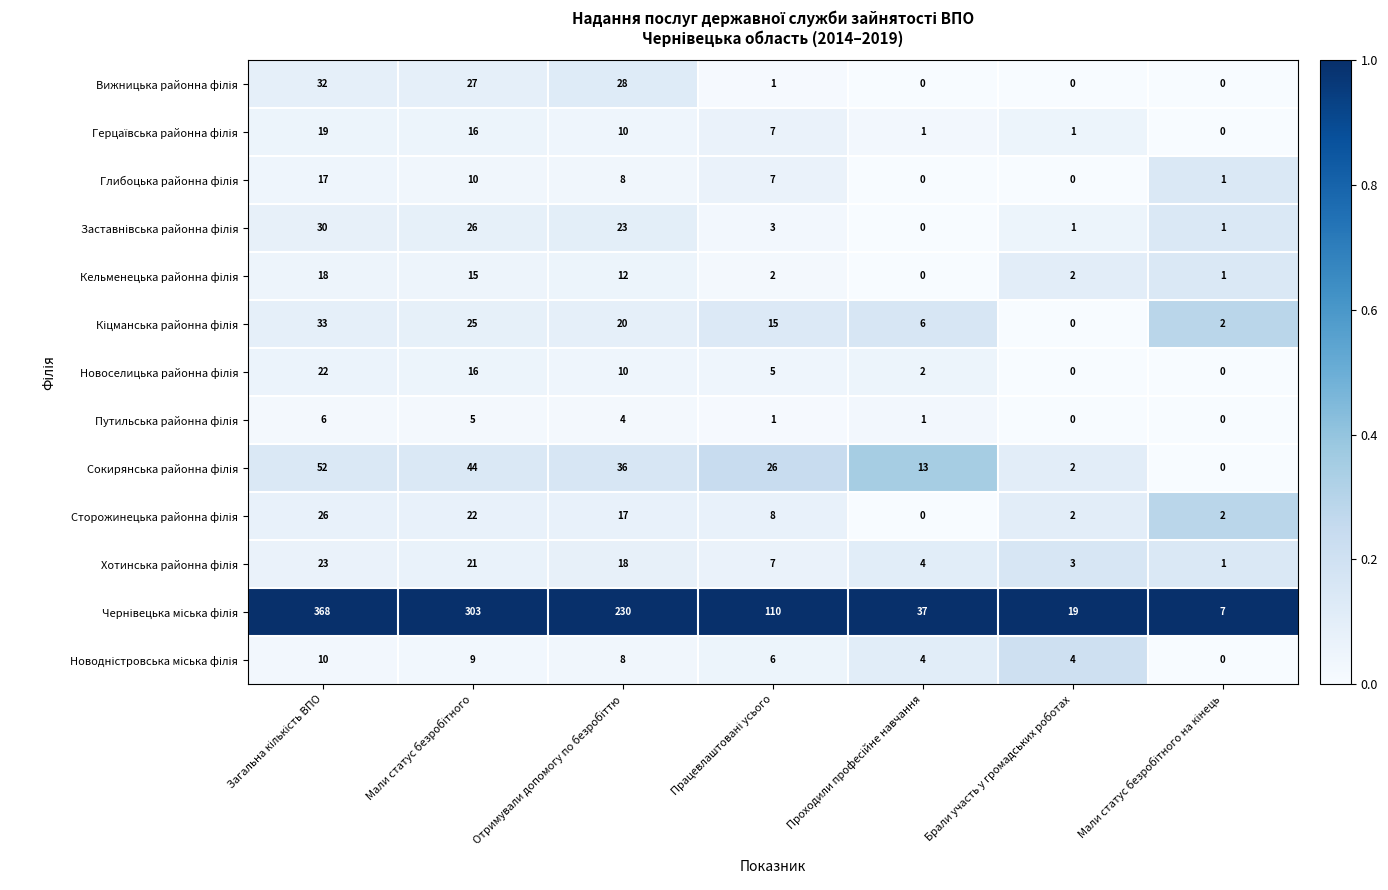

At how many categories does at least one series exceed 170?

3